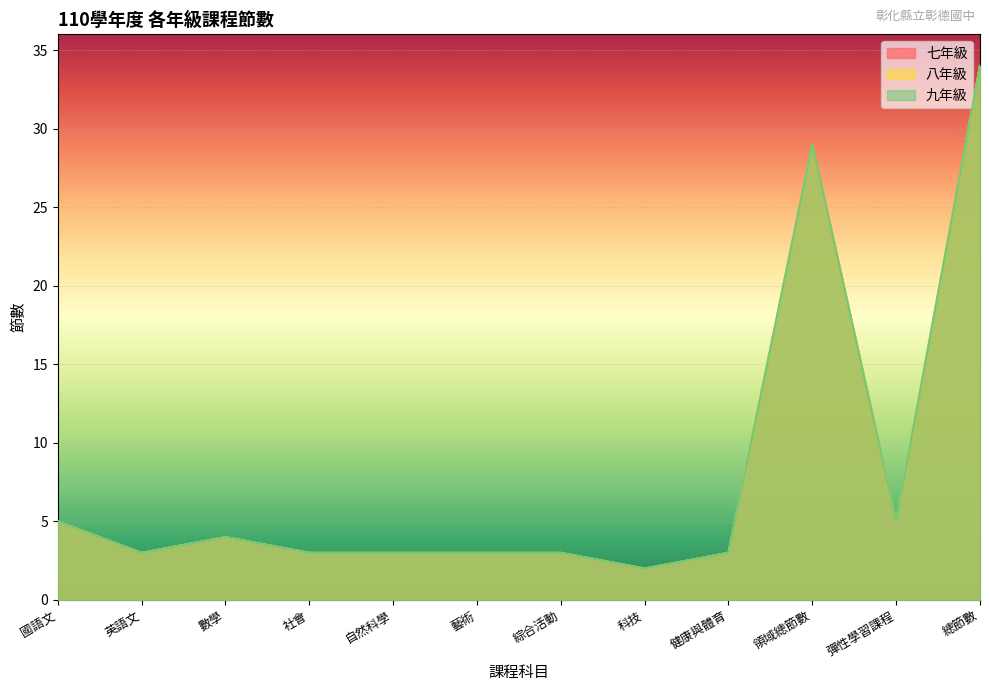

What is the total value across all series at 總節數?

102